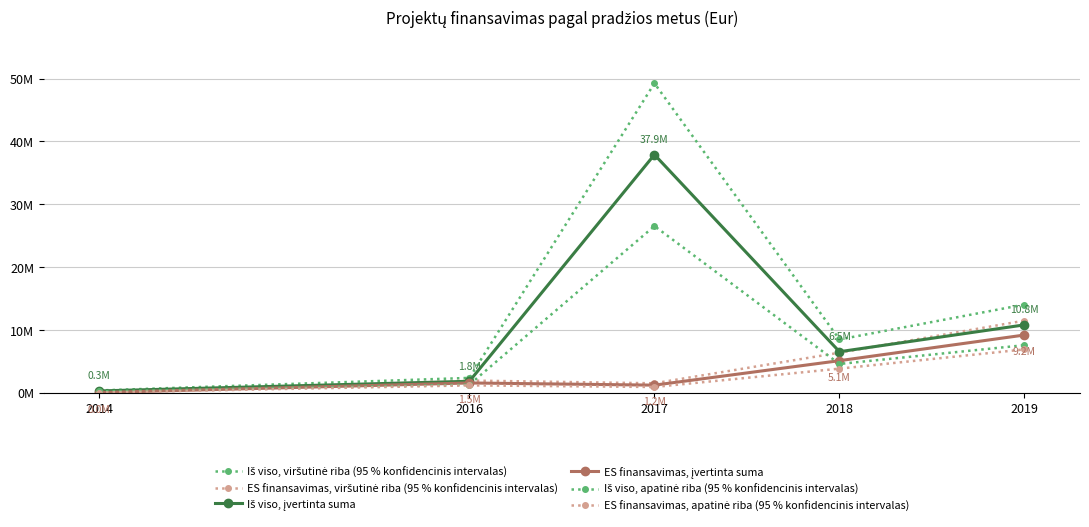

Is this an area chart (filled region under the line)?

No